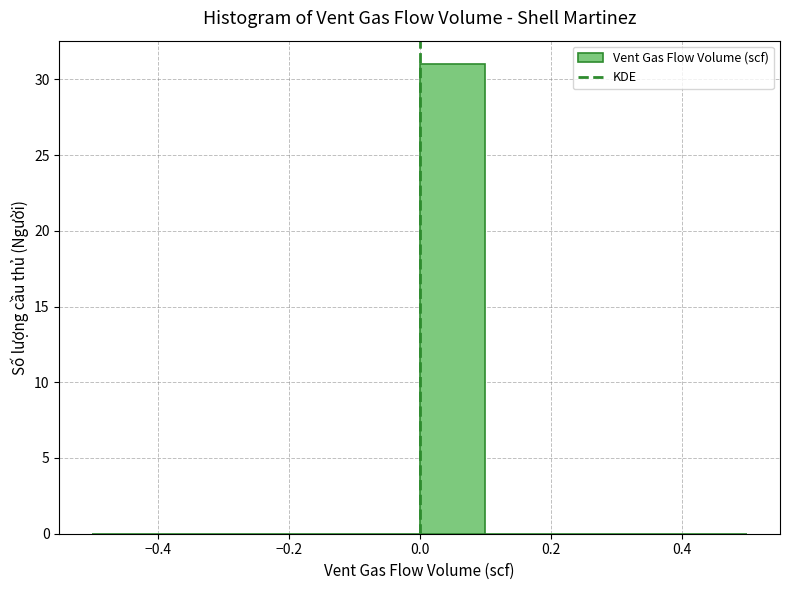

How tall is the bar that spans 0.0 to 0.1 on the x-axis? The values are not printed on the chart, so give them approximately, as read against the axis.

31